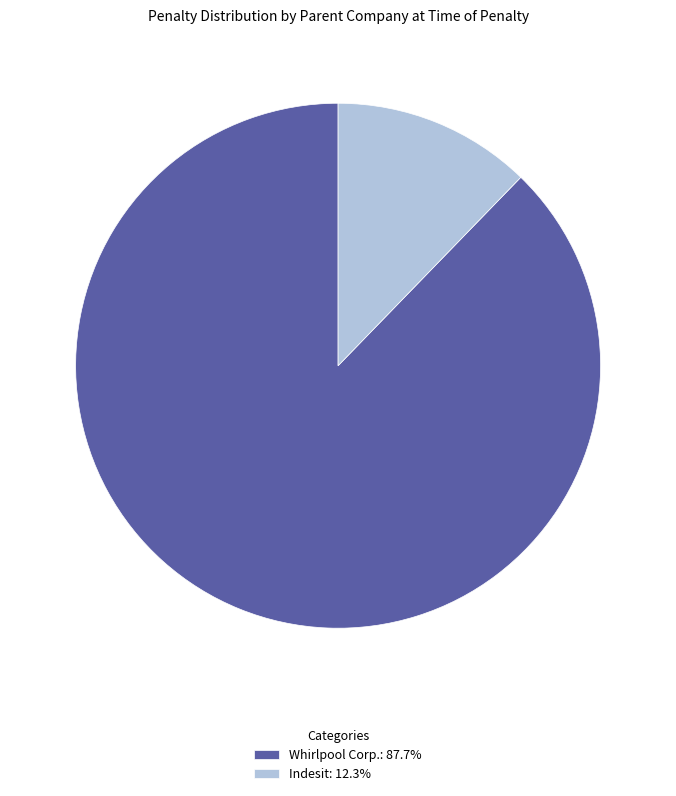

The Indesit slice represents 21% of the pie. True or false?

False